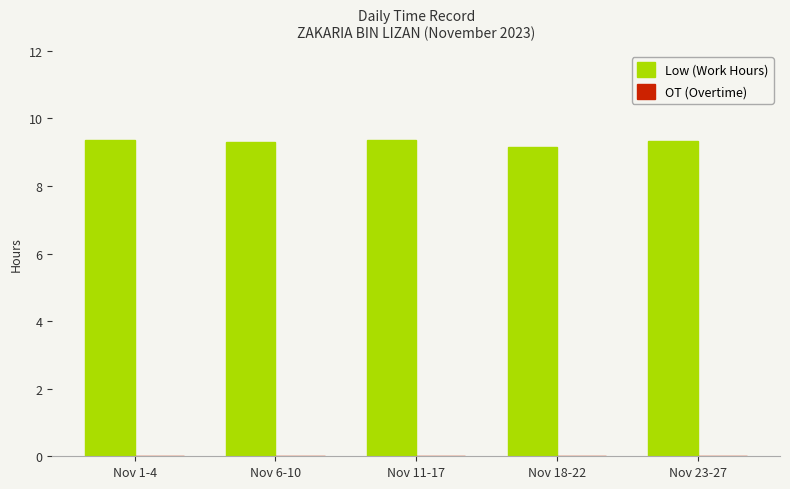

Is it true that the value at Nov 18-22 is 9.1?

True